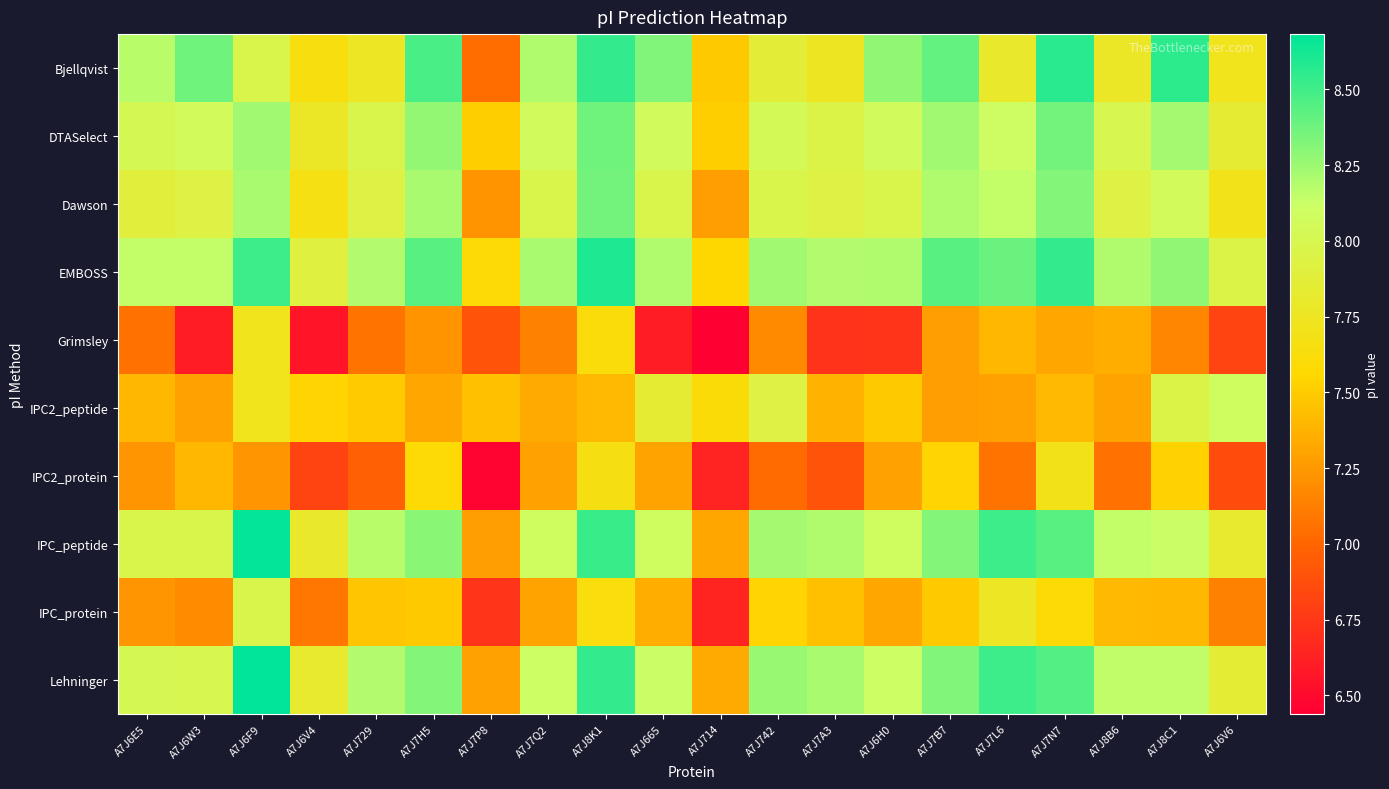

Count the number of categories in the chart.

20